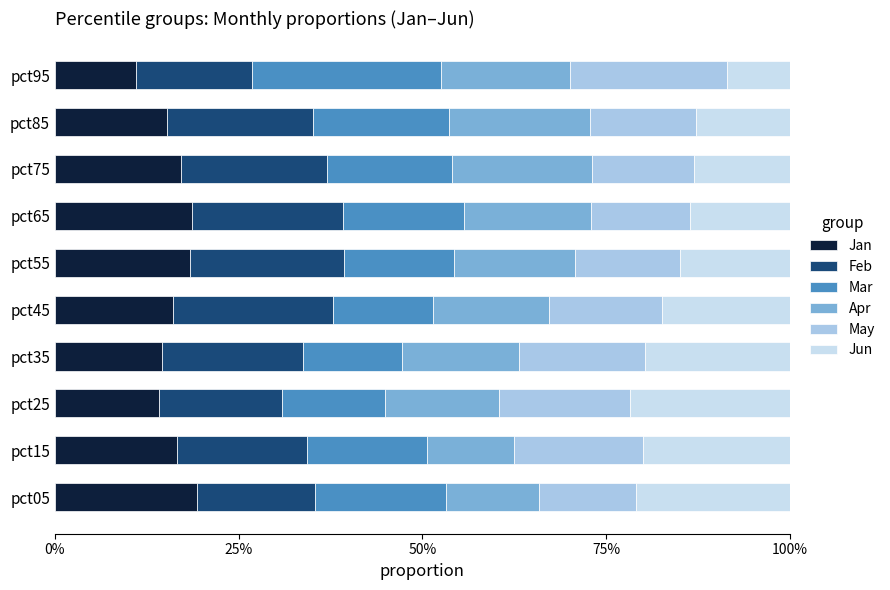

What is the sum of all Jan values?

161.4